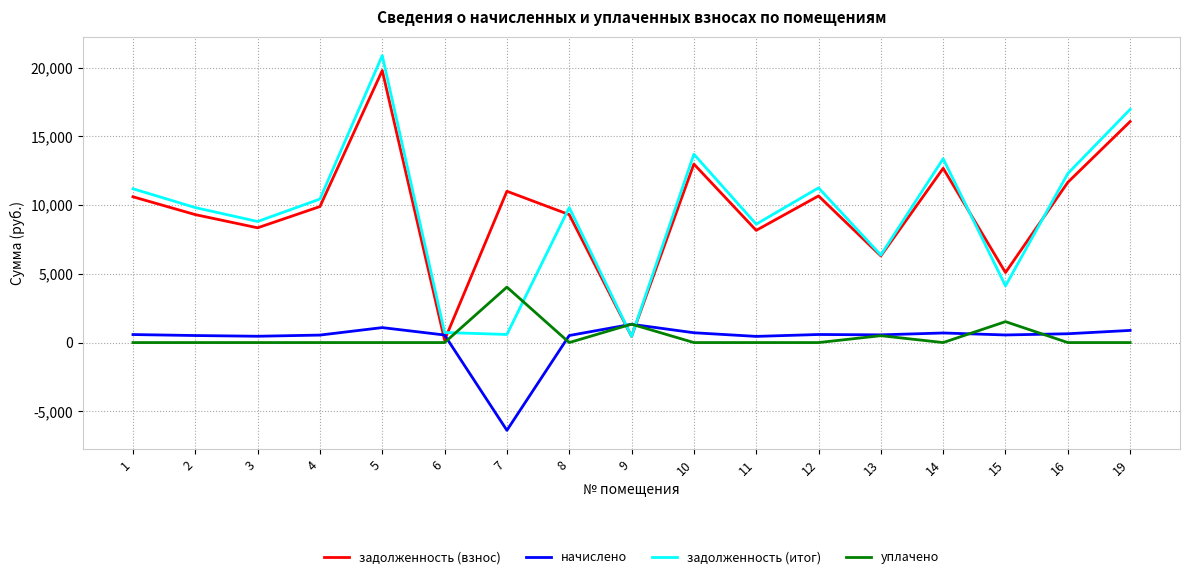

What is the sum of all уплачено values?

7394.5